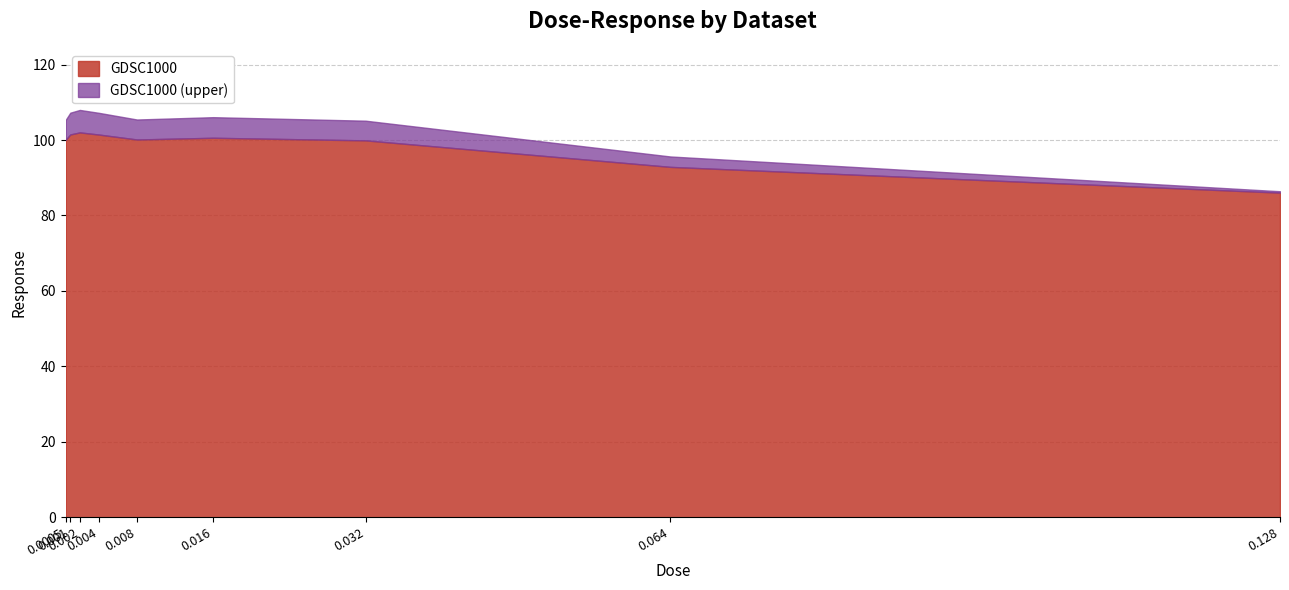

Which has a higher value, 0.004 or 0.001?

0.001